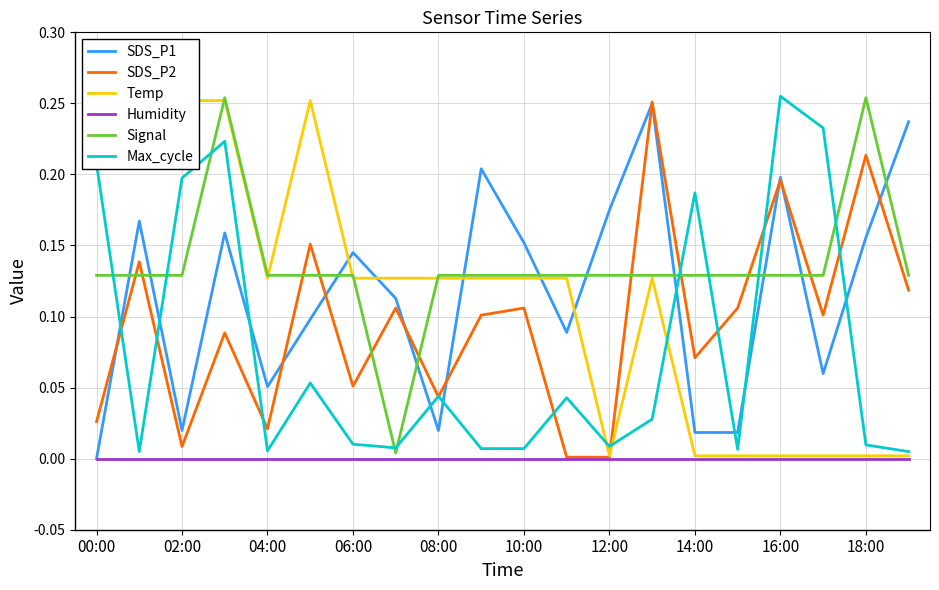

Is the value of Humidity at 06:00 greater than the value of Signal at 18:00?

No